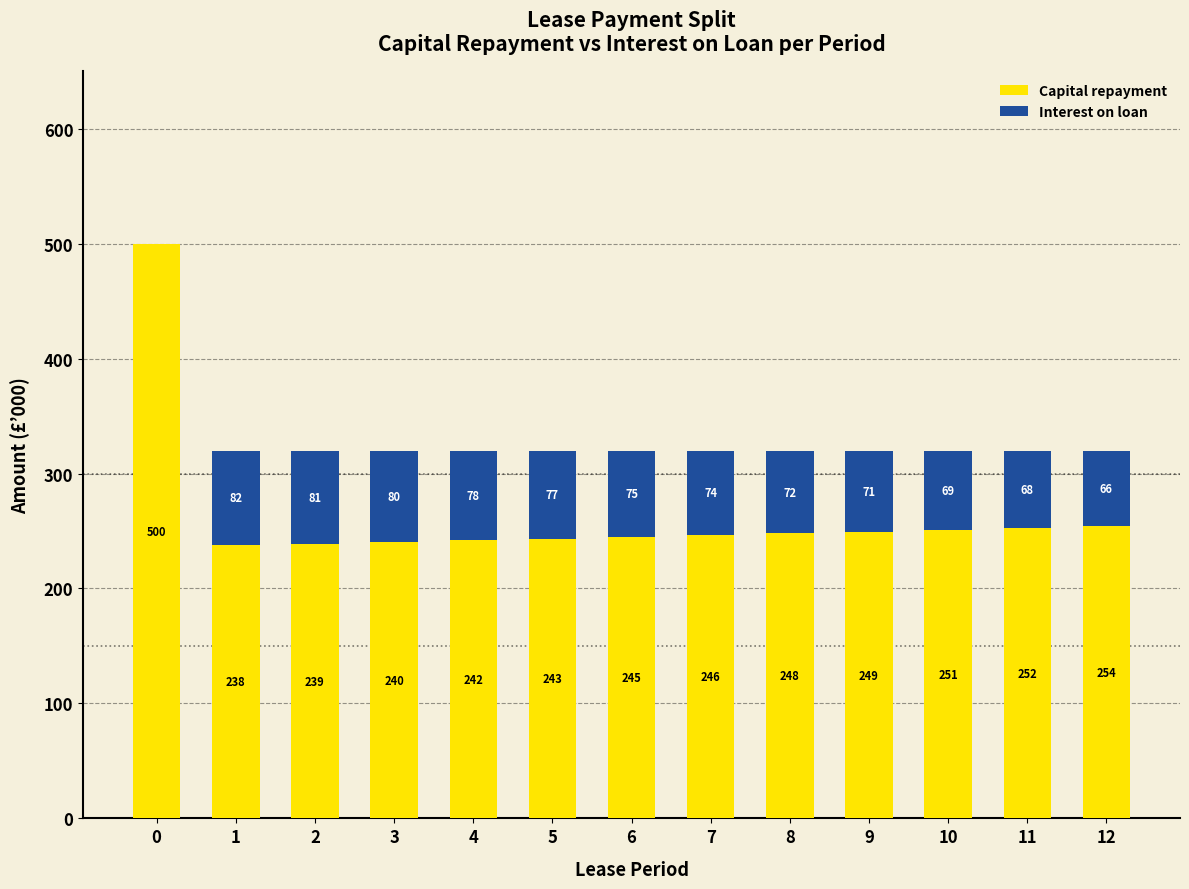

The value of Capital repayment at 0 is 820.7. True or false?

False